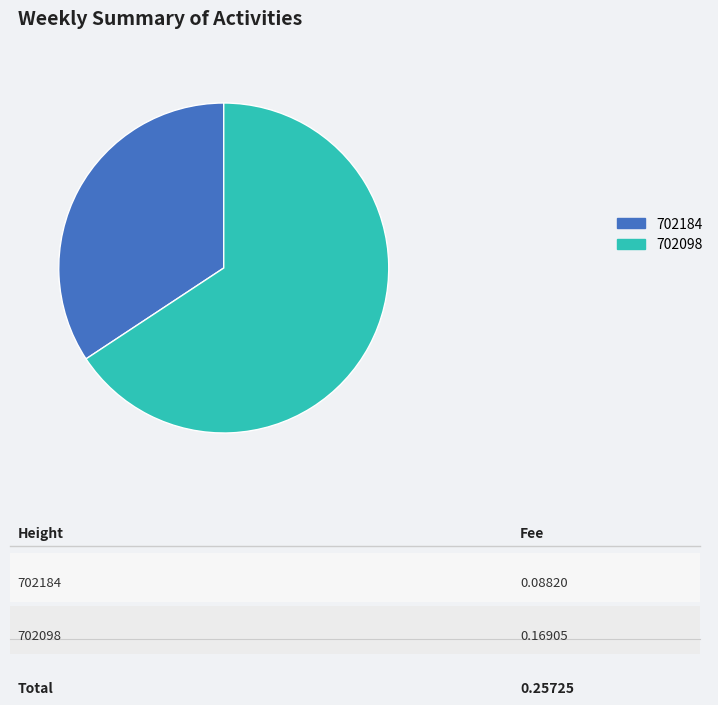

Is there any slice that represents more than half of the pie?

Yes